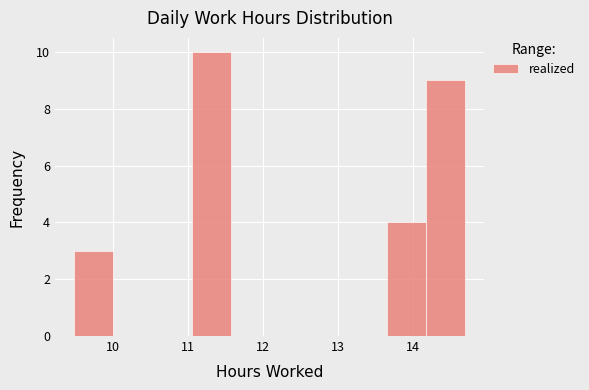

Reading left to right, transcribe this chart: for each bar, give the range it covers on the x-axis and its height. Neither the bar edges nor the heights are printed on the chart, so give them approximately, as read against the axes.

9.5 to 10.0: 3
10.0 to 10.5: 0
10.5 to 11.0: 0
11.0 to 11.6: 10
11.6 to 12.1: 0
12.1 to 12.6: 0
12.6 to 13.1: 0
13.1 to 13.6: 0
13.6 to 14.2: 4
14.2 to 14.7: 9